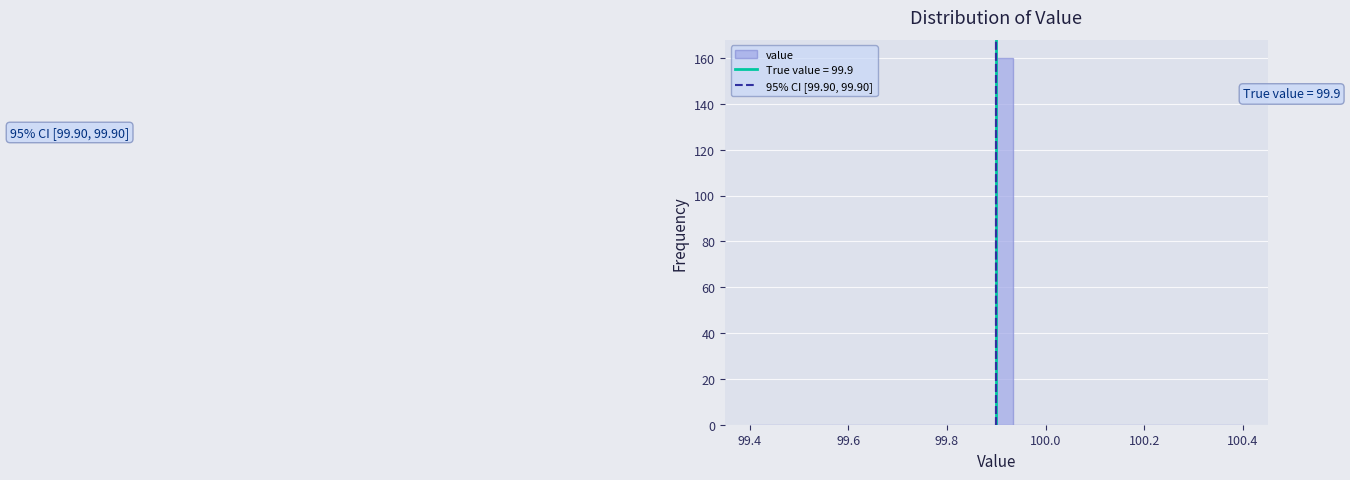

Read against the x-axis, roughly where is the centre of the tallest bar?

99.92